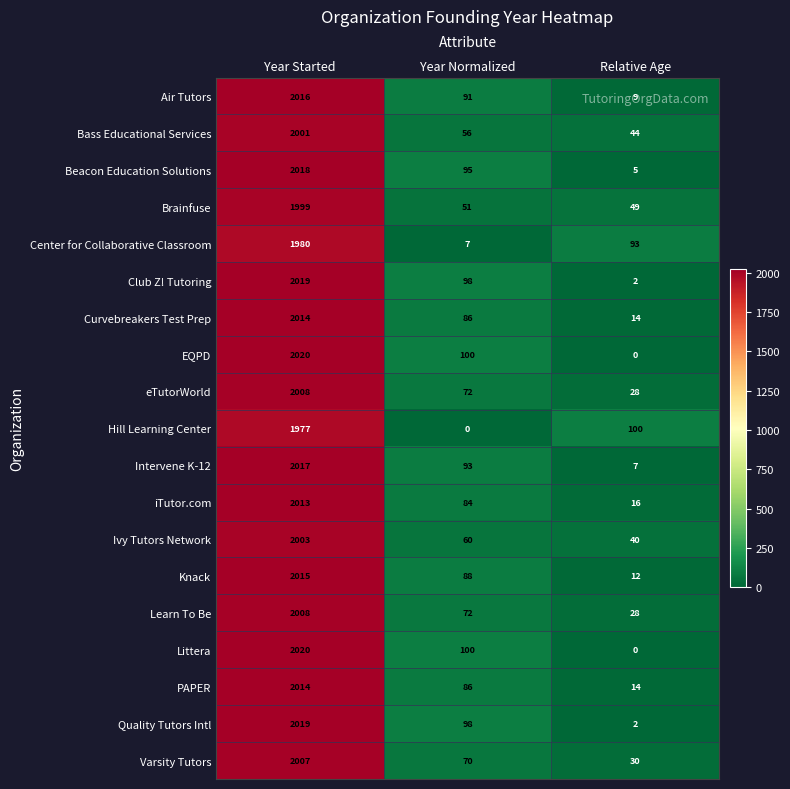

Count the number of data series in this chart.

19